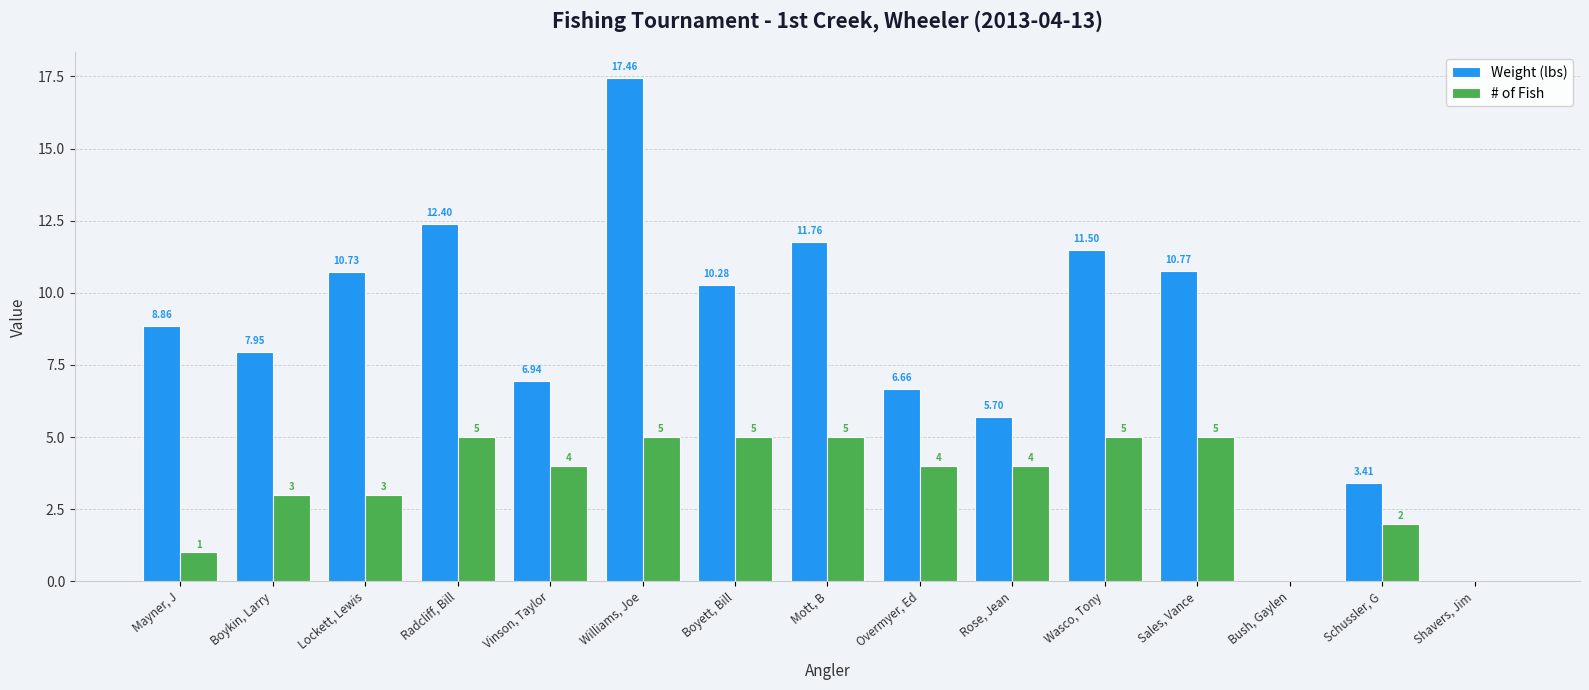

Which series has the largest total across all categories?

Weight (lbs)